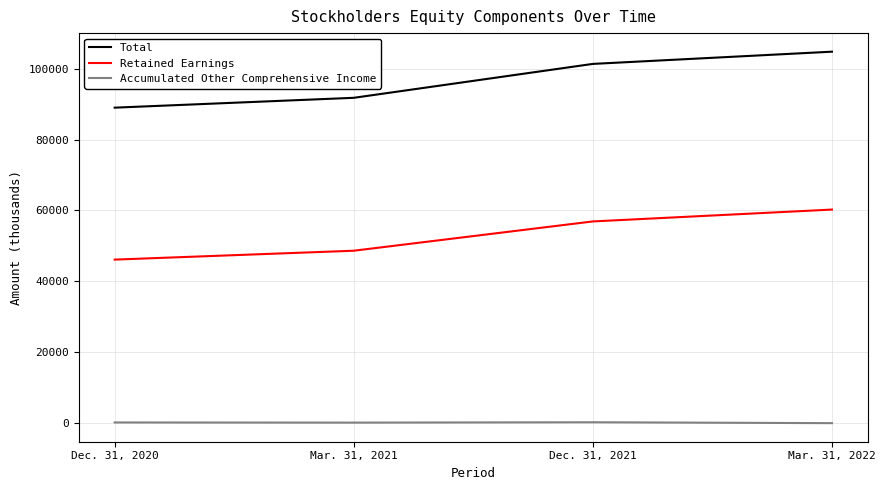

How many values in the Total series are below 101375?

2